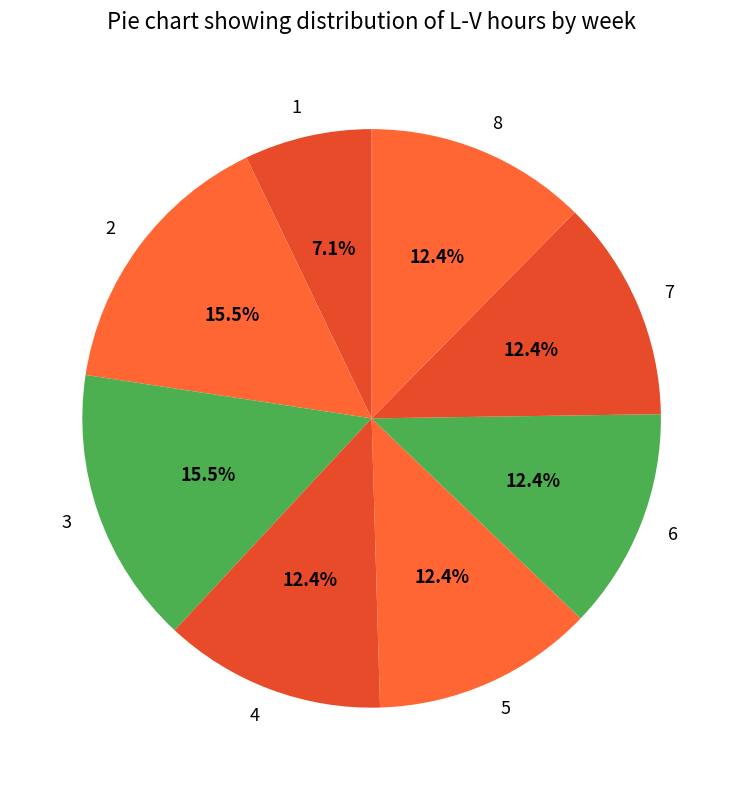

The 7 slice represents 12% of the pie. True or false?

True